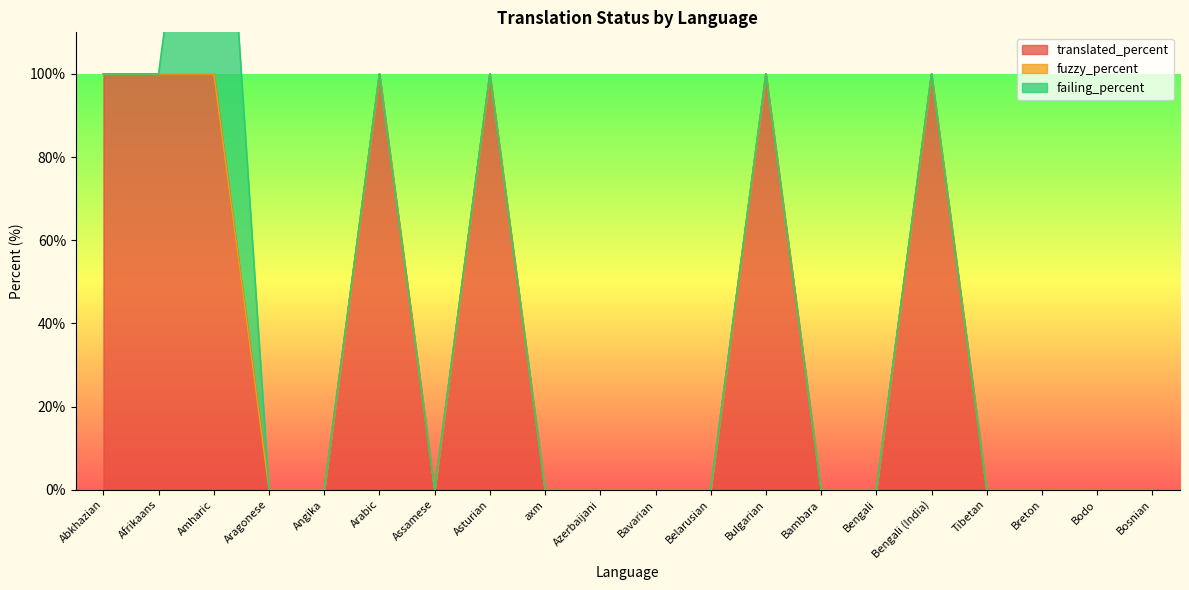

How many lines are shown in the chart?

3